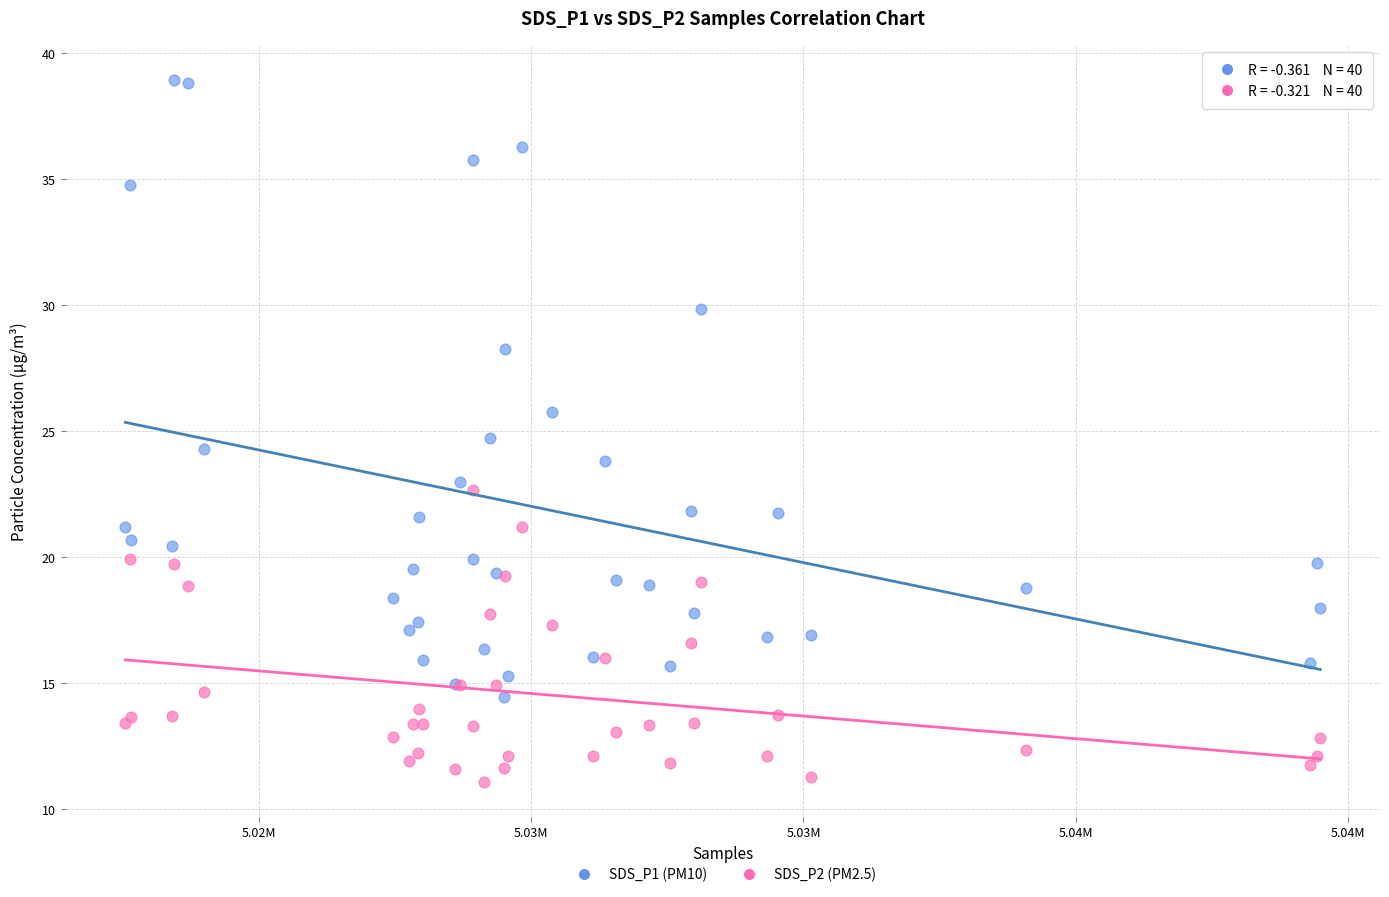

Which series has the largest Y range (max minus min)?

SDS_P1 (PM10)